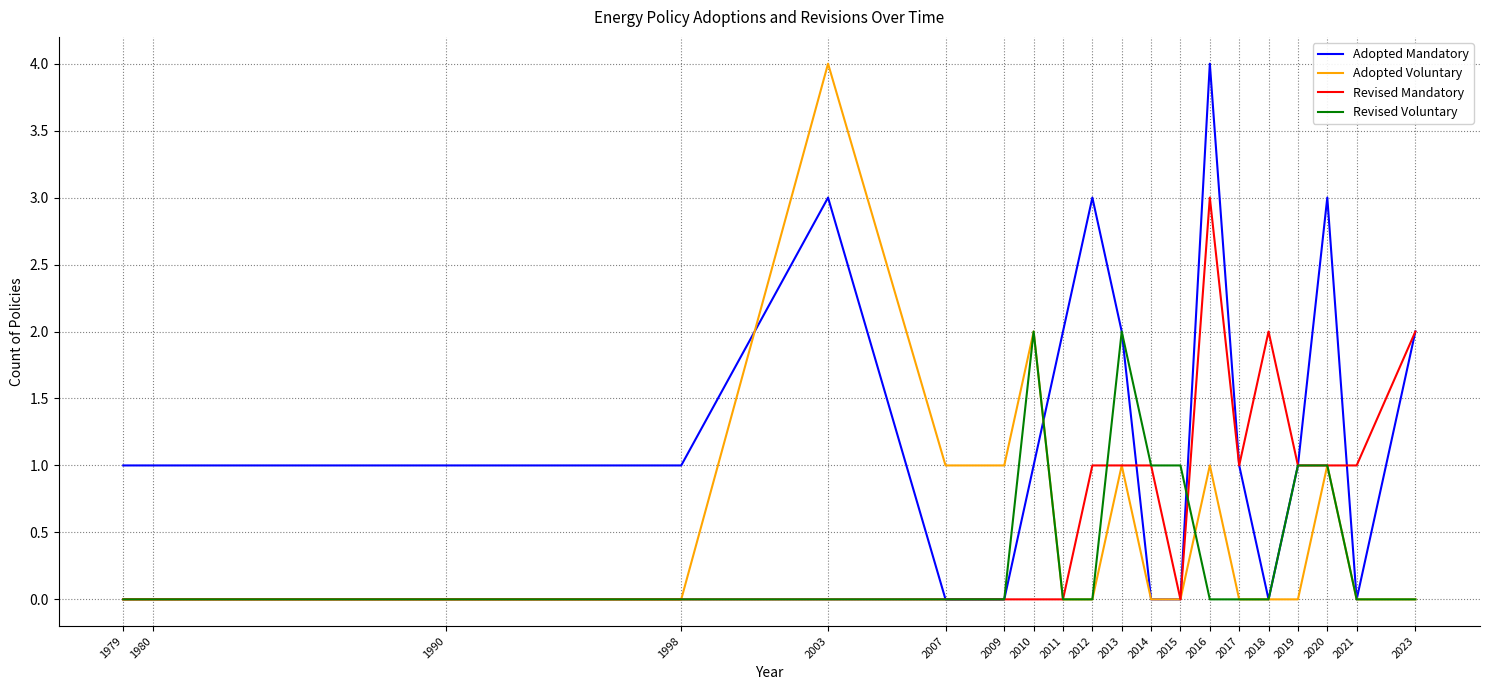

List the series in order of their overall mean, highest first.

Adopted Mandatory, Revised Mandatory, Adopted Voluntary, Revised Voluntary